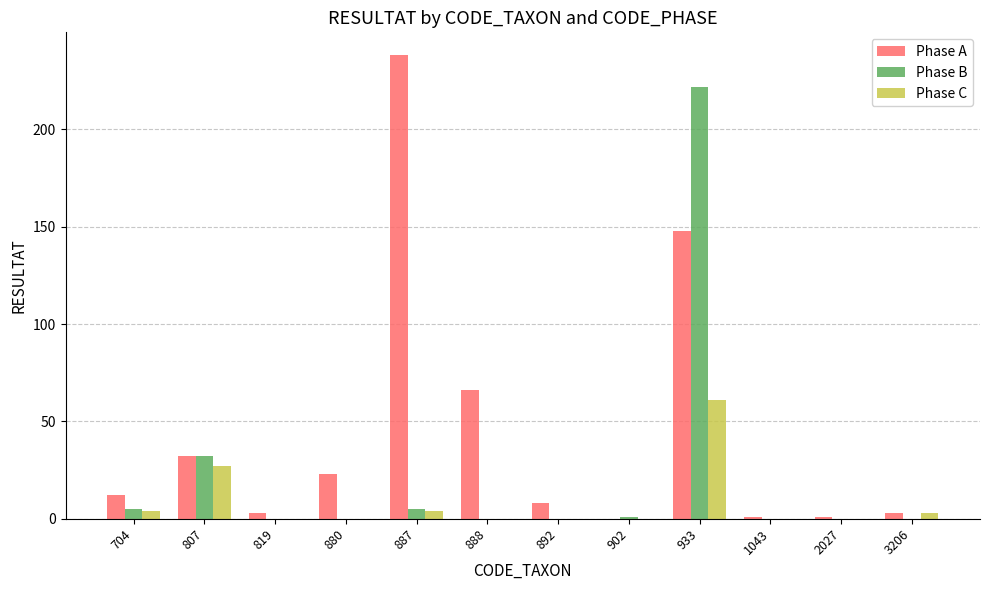

Reading left to right, extract all data points from this chart.

Phase A: 12	32	3	23	238	66	8	0	148	1	1	3
Phase B: 5	32	0	0	5	0	0	1	222	0	0	0
Phase C: 4	27	0	0	4	0	0	0	61	0	0	3